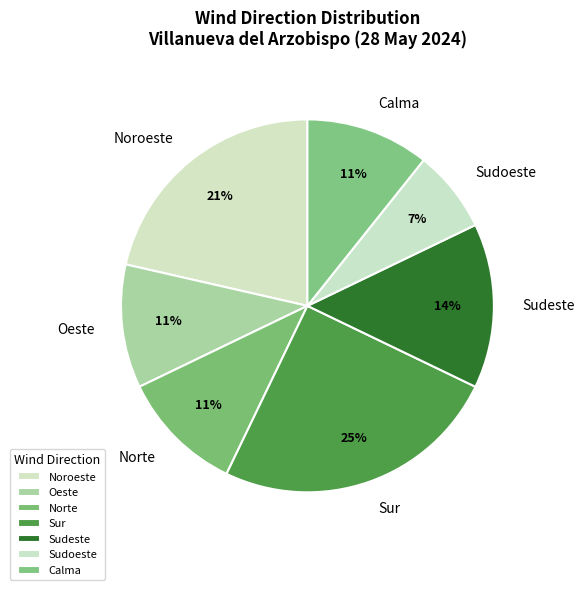

Is it true that Calma is 22% of the pie?

False